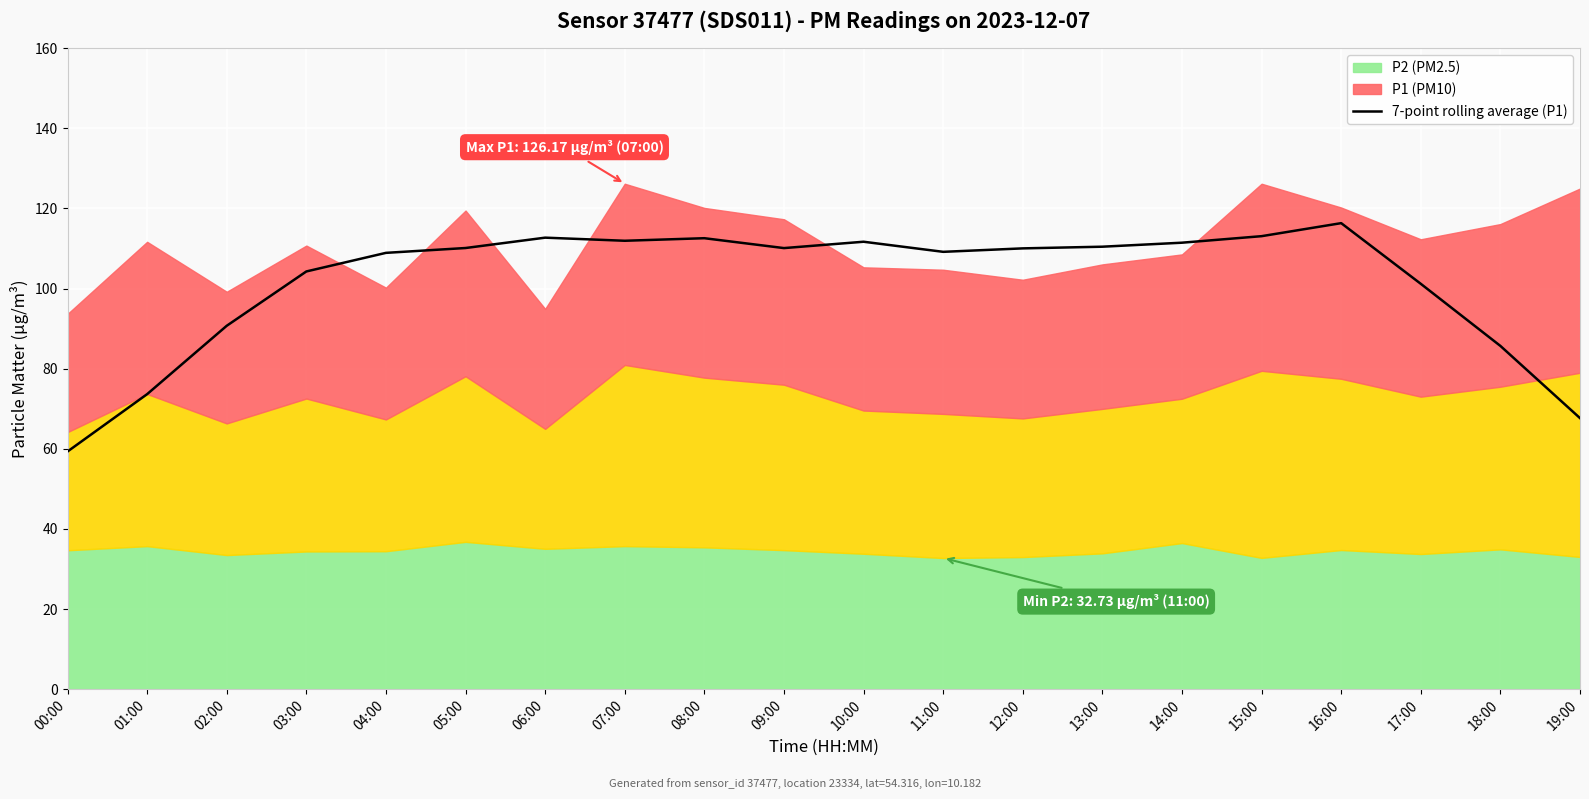

What is the label of the 8th point from the left?

07:00